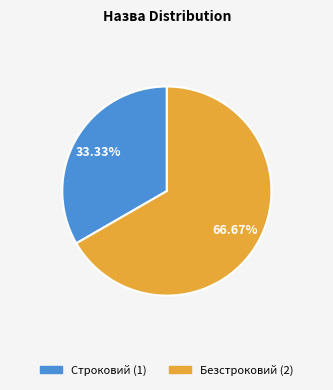

True or false: Строковий accounts for 33% of the total.

True